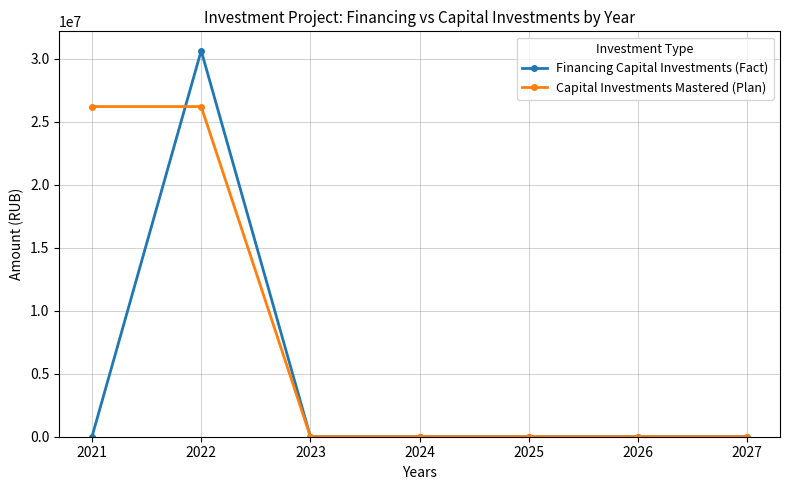

The Capital Investments Mastered (Plan) series shows 0 at 2025. True or false?

True